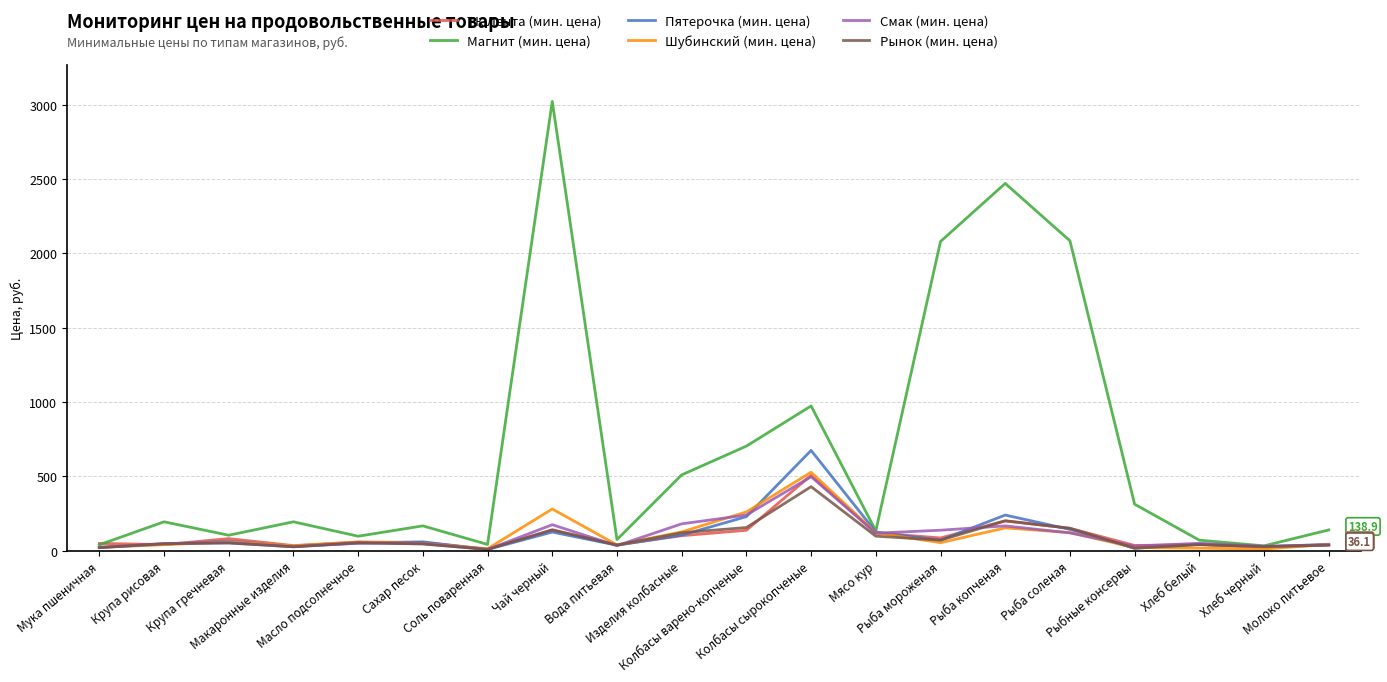

Which series has the largest range (max minus min)?

Магнит (мин. цена)